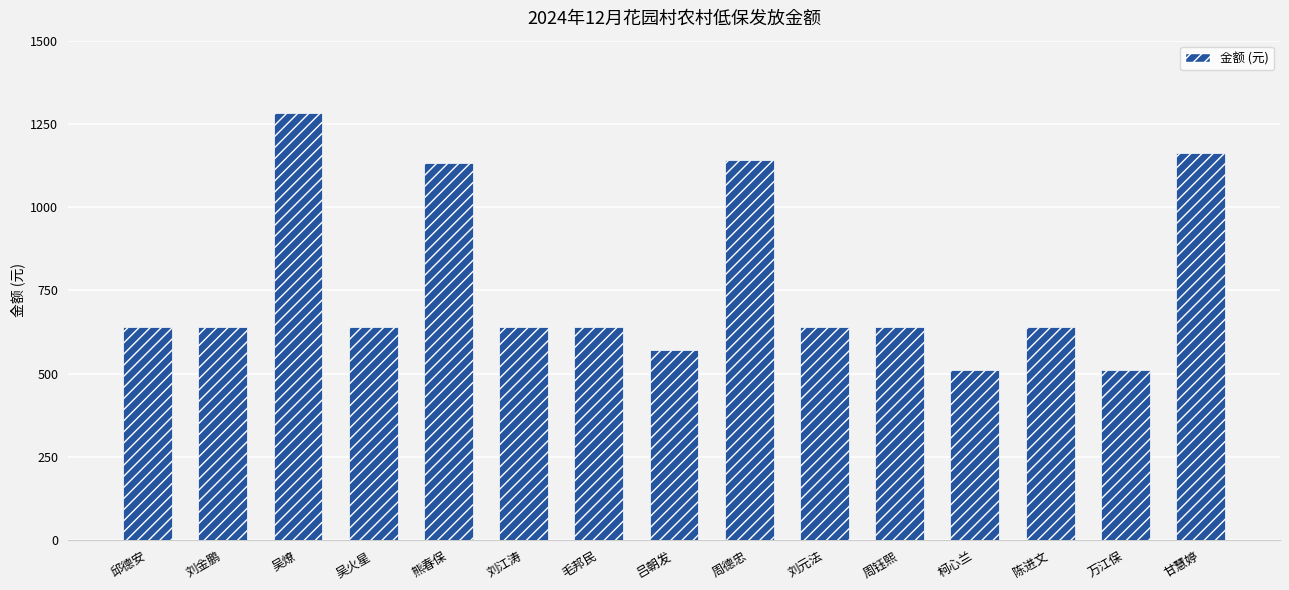

What is the greatest value displayed?

1282